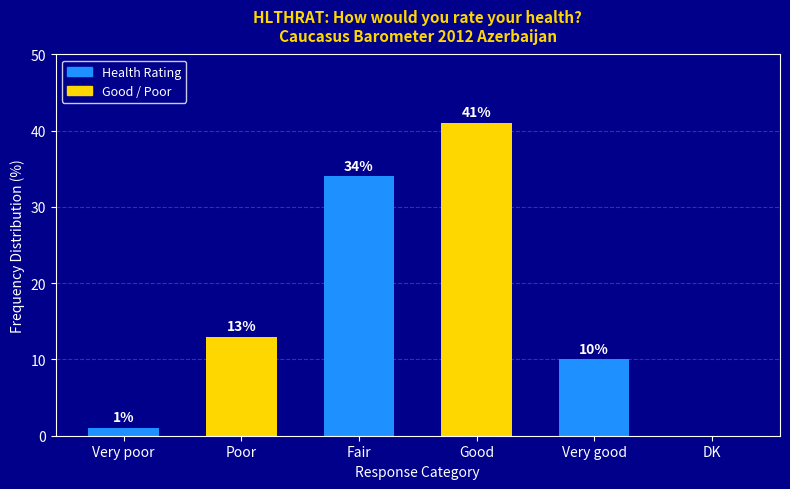

Between Very good and Fair, which is larger?

Fair